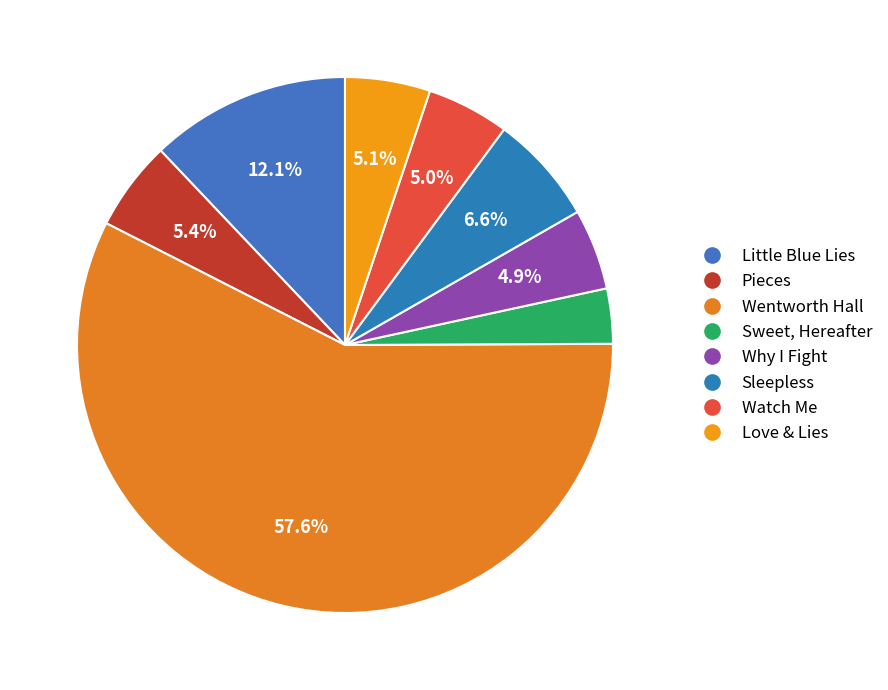

Count the number of slices in the pie.

8